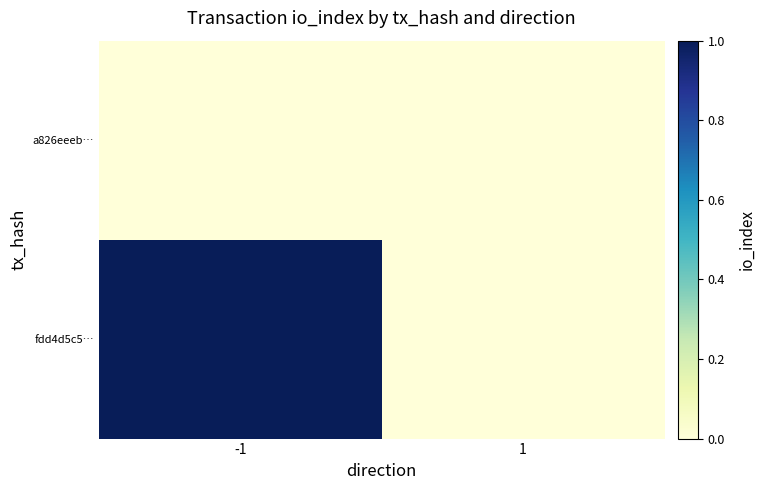

Between -1 and 1, which series saw the biggest shift?

fdd4d5c5…